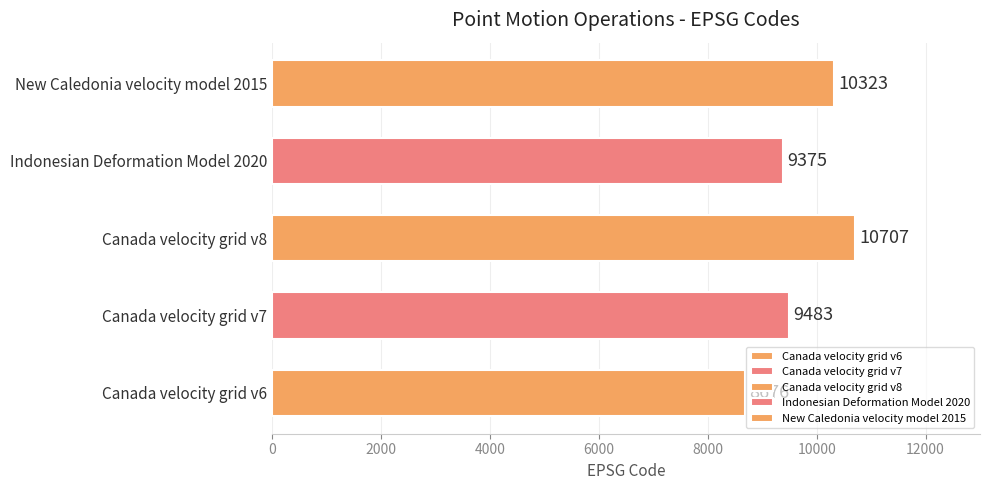

List the labels in order of value, largest first.

Canada velocity grid v8, New Caledonia velocity model 2015, Canada velocity grid v7, Indonesian Deformation Model 2020, Canada velocity grid v6